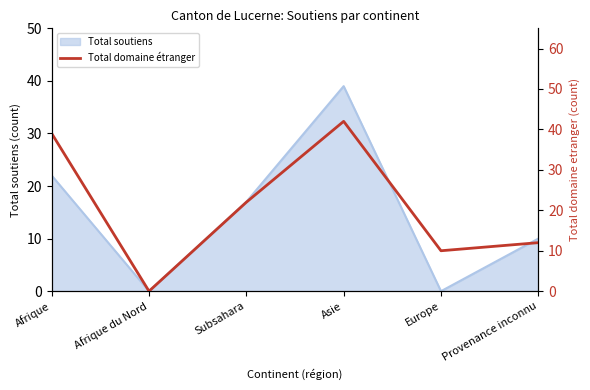

How many positive values are there?

5